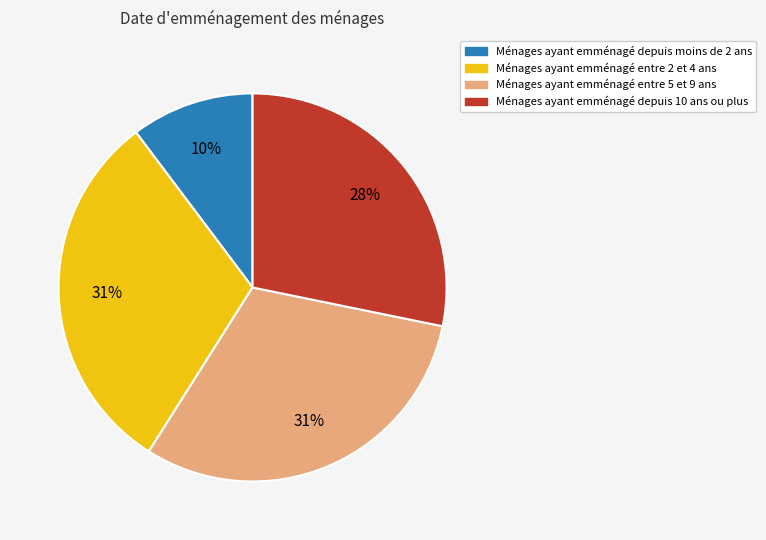

To the nearest percent, what is the difference between the largest and smallest slice percentages?

21%